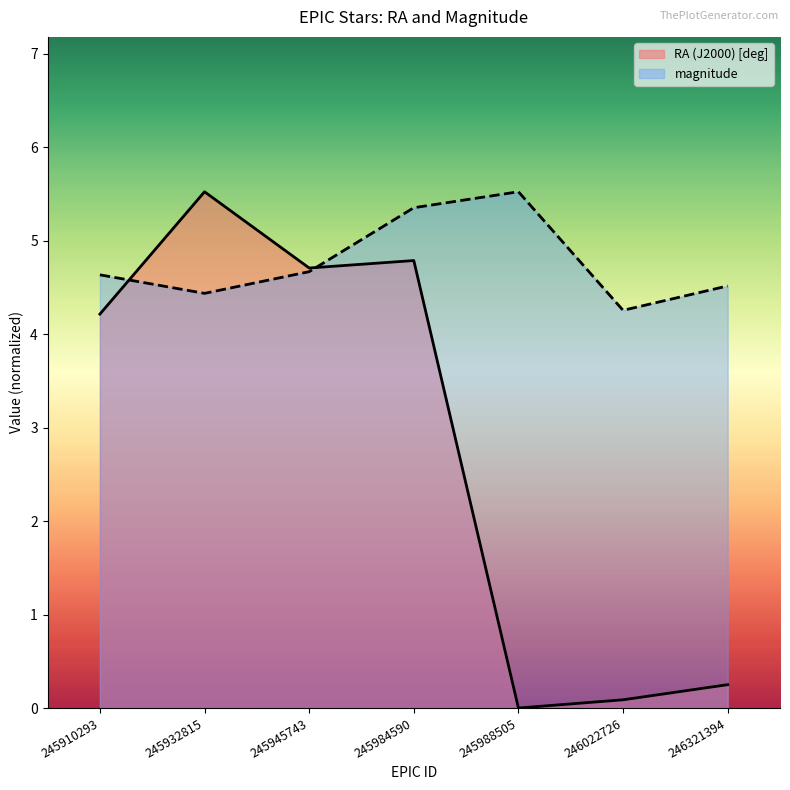

After their last crossing, which series has the higher values: RA (J2000) [deg] or magnitude?

magnitude